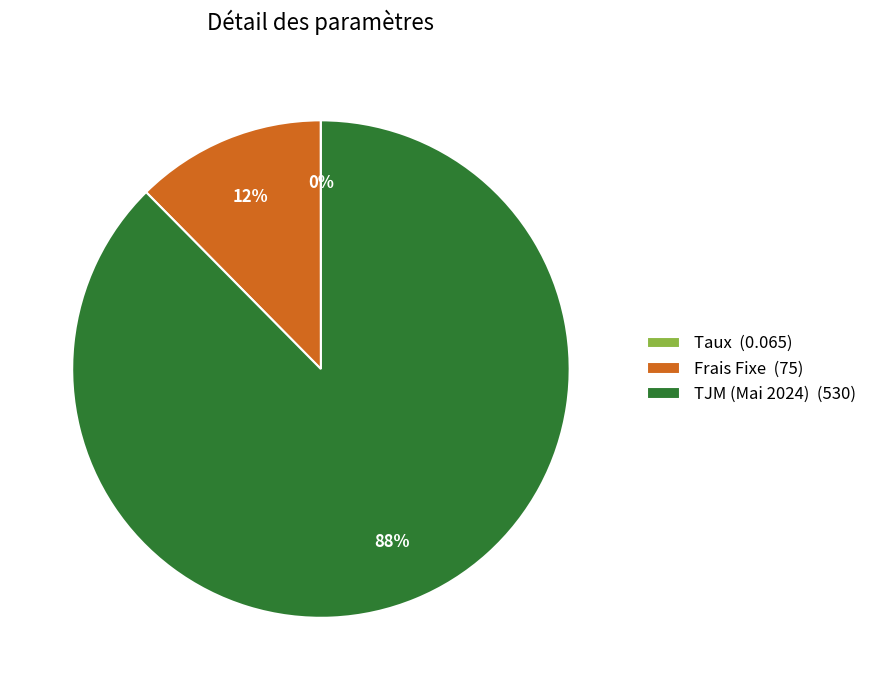

Is it true that TJM (Mai 2024) (530) is 74% of the pie?

False